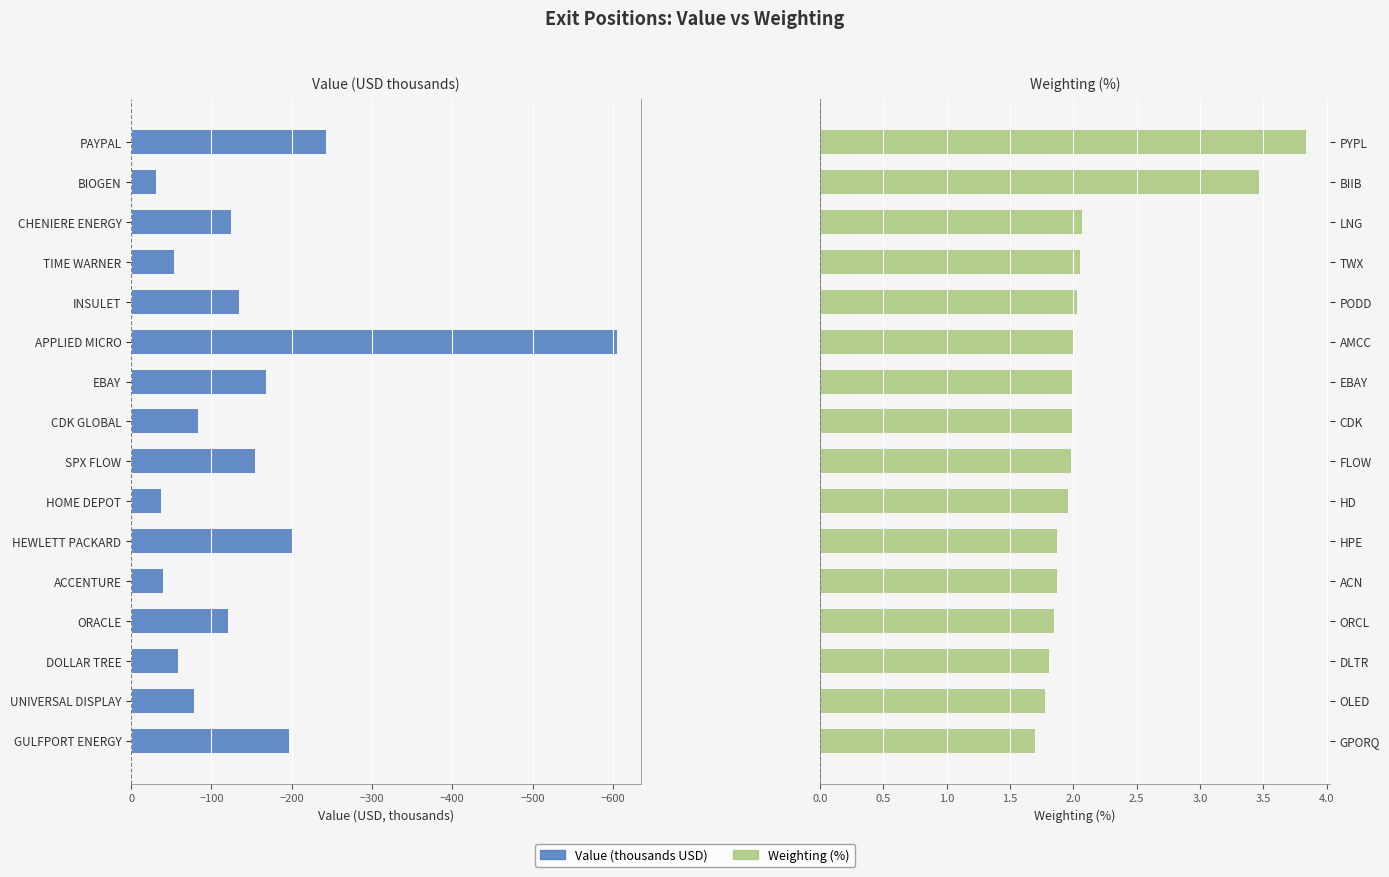

What is the lowest value of the Weighting (%) series?

1.7